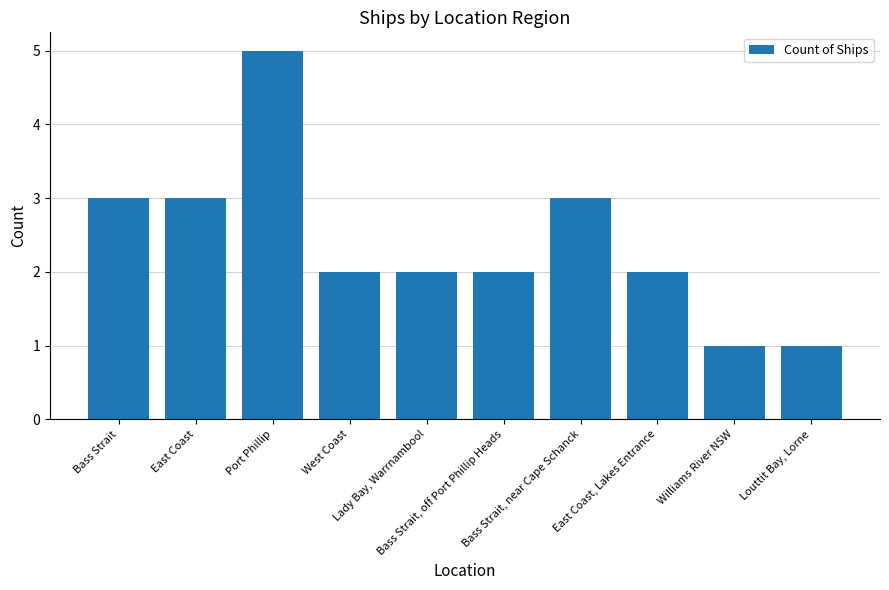

What position from the right is Louttit Bay, Lorne?

1